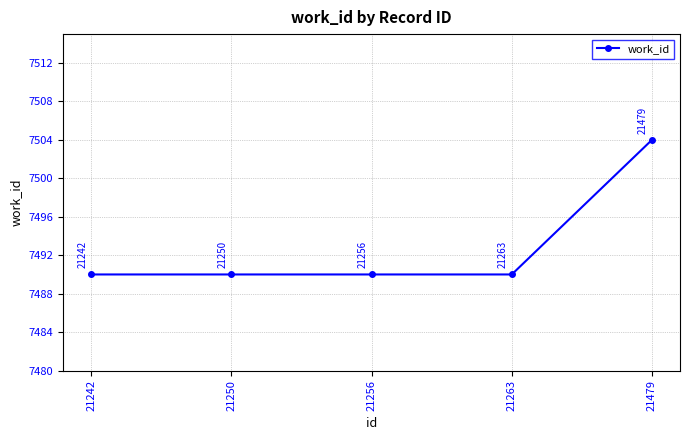

What is the value of the 3rd point from the left?

7490